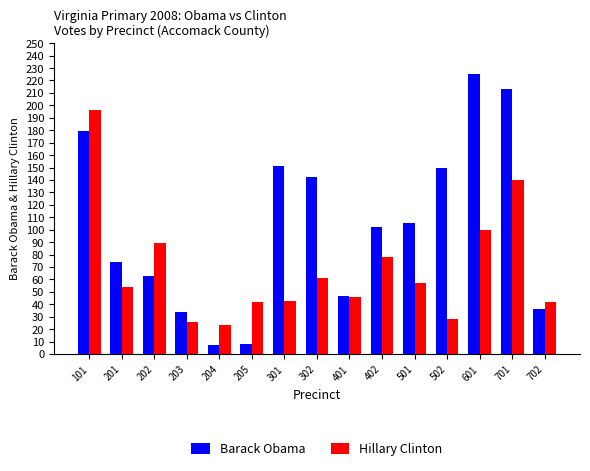

What is the spread (max minus min) of values at 702?

6